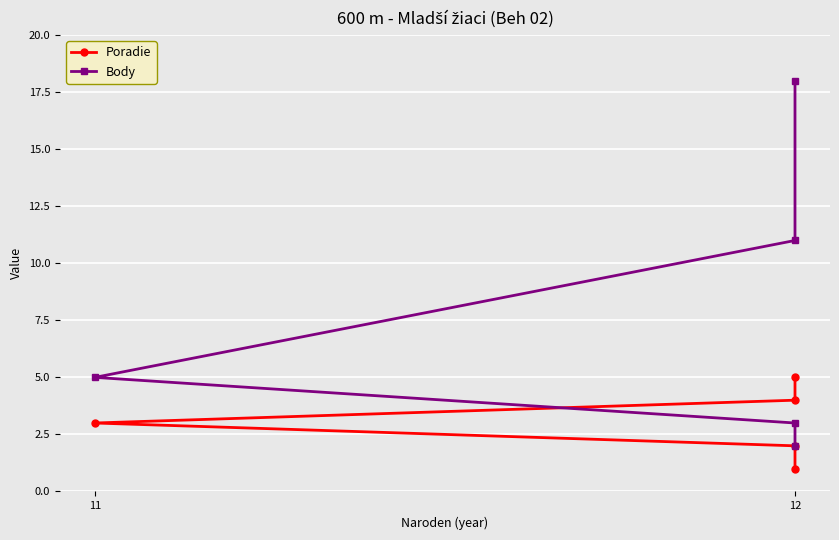

What is the total value across all series at 12?

5